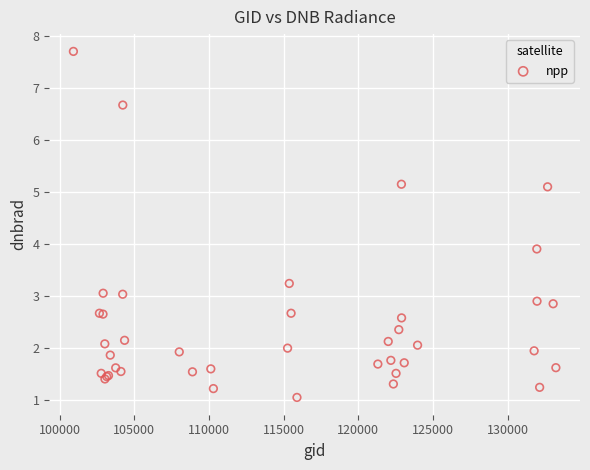

What Y value in the scatter plot is closest to 4?

3.9